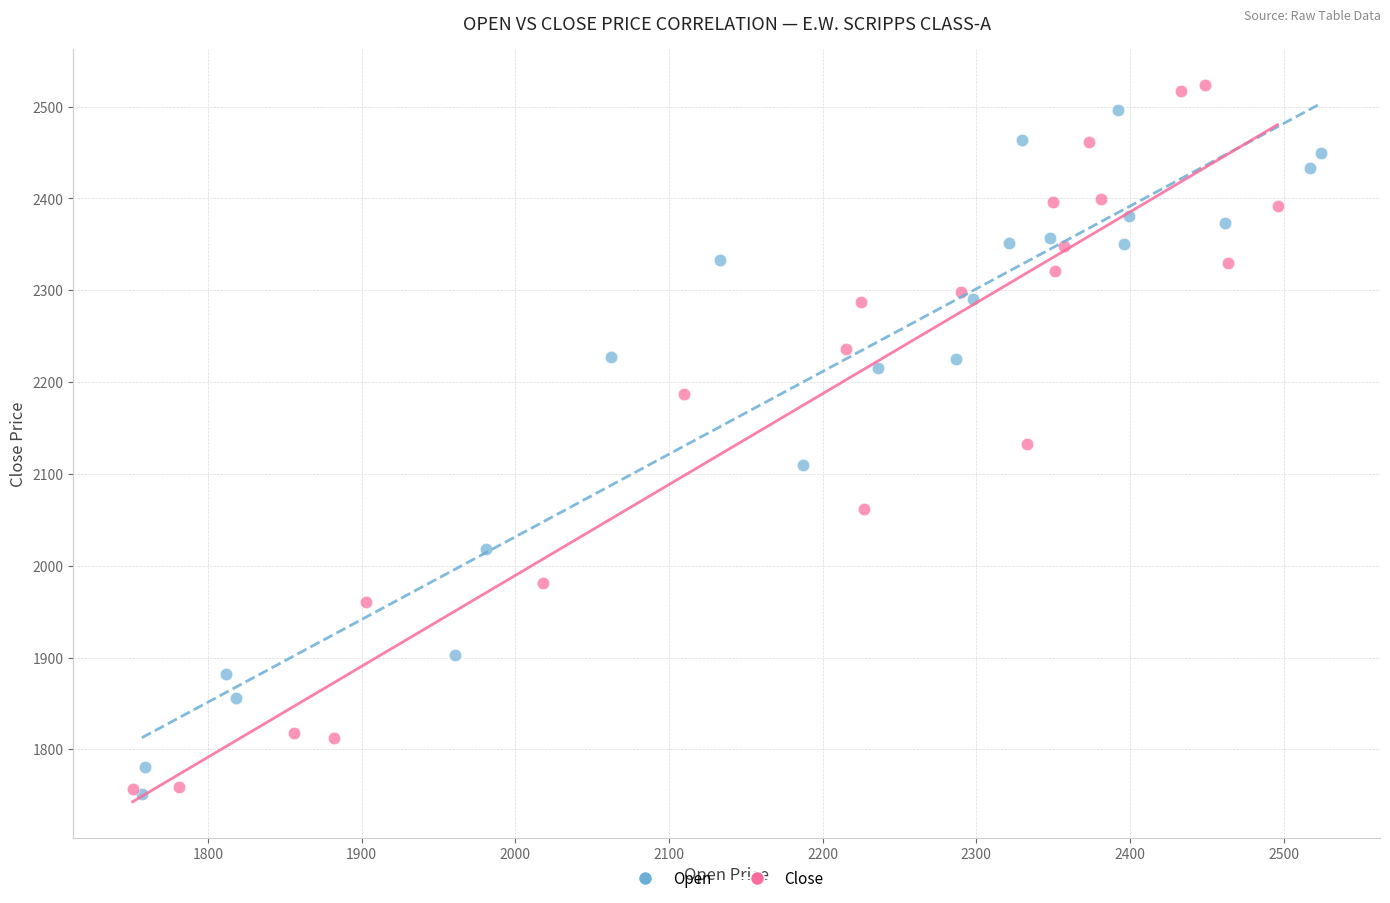

Which series contains the highest Y value?

Close